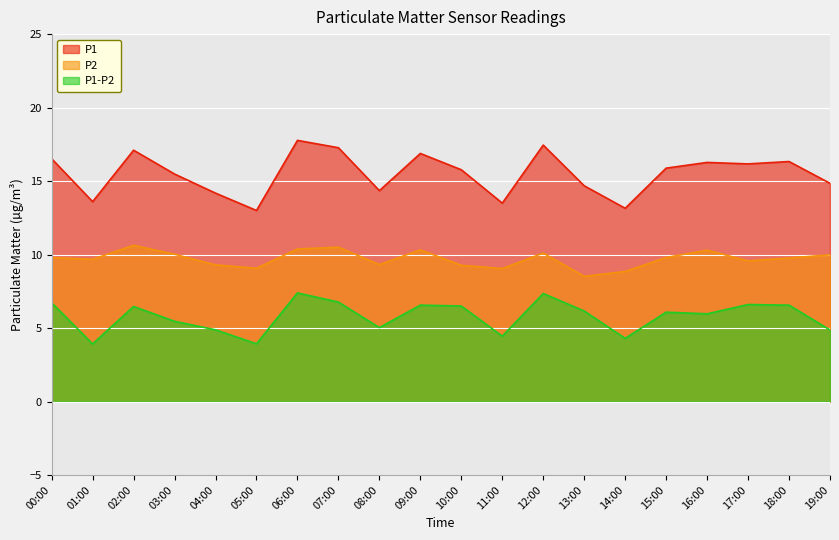

Where does the P2 series first go above 9?

00:00